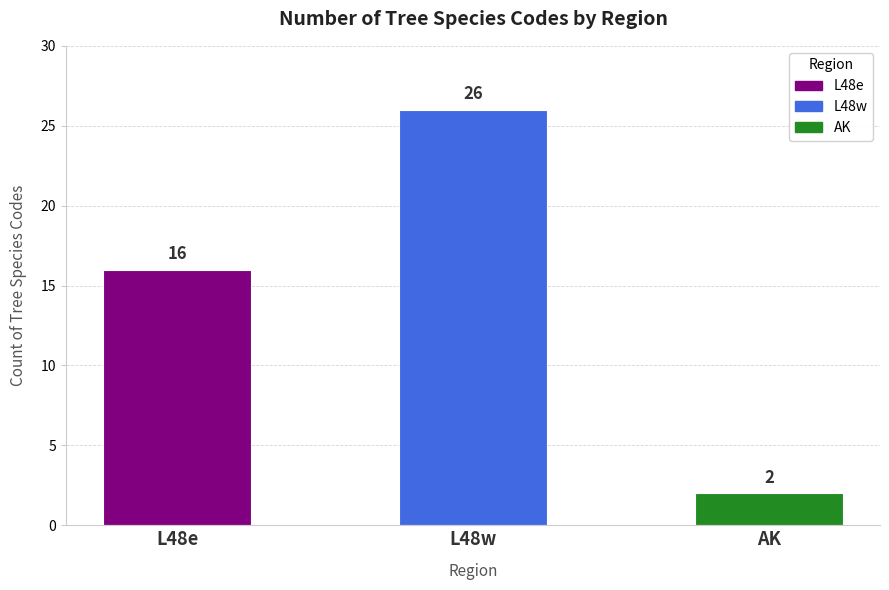

What is the smallest value displayed?

2